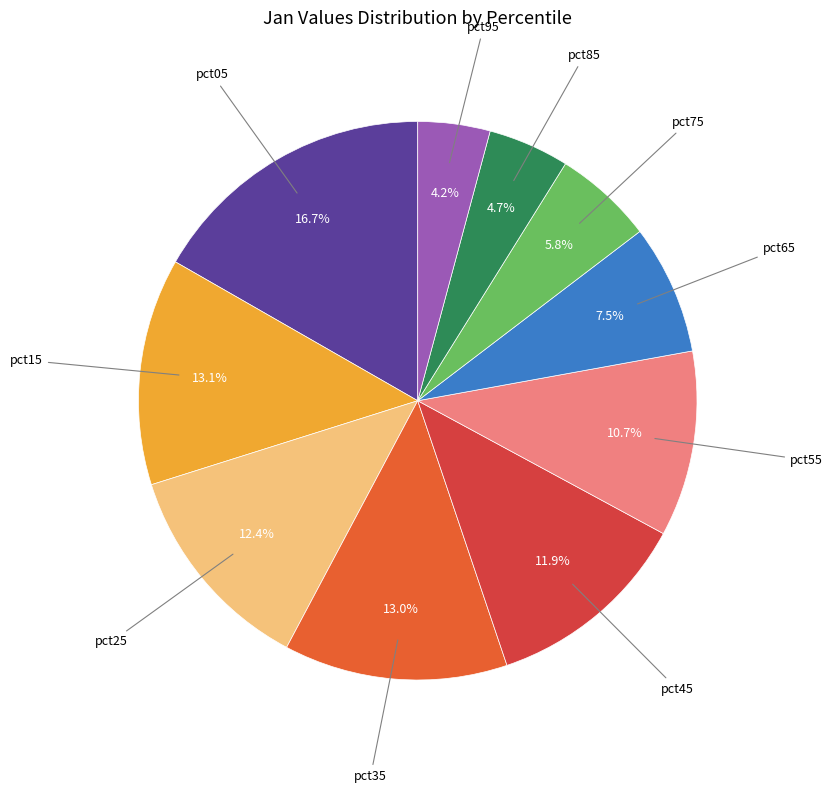

Does any single category account for the majority?

No